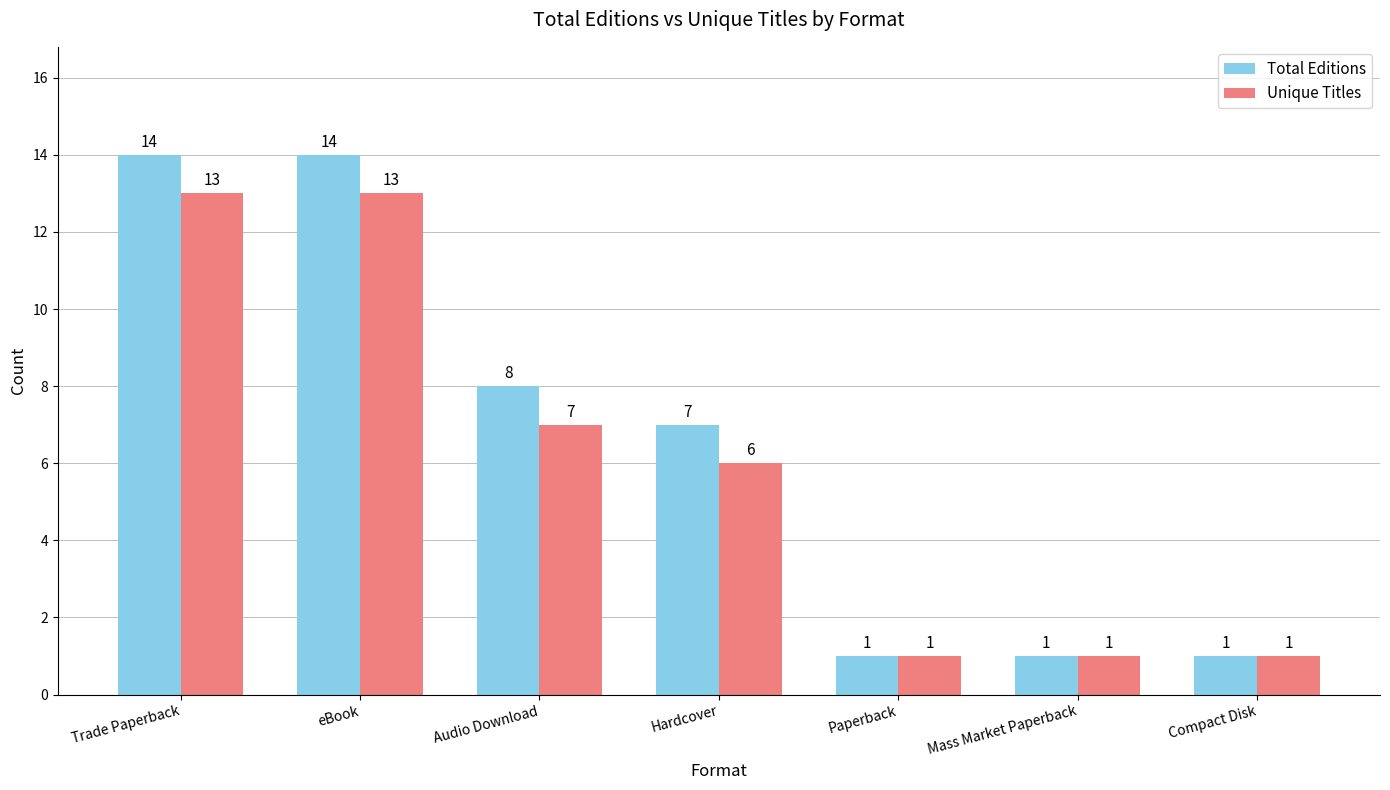

What is the difference between the Unique Titles values at Paperback and Audio Download?

6